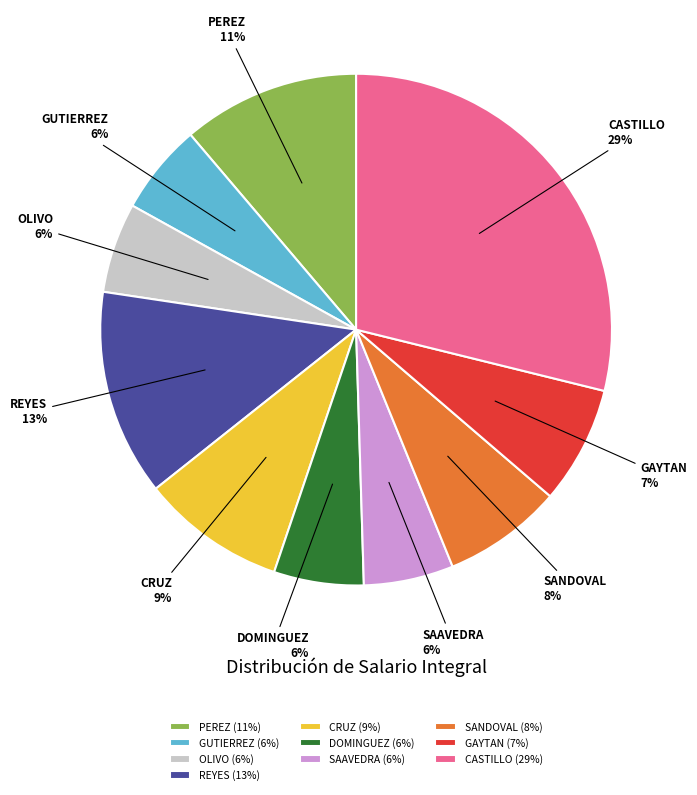

Do SAAVEDRA and CASTILLO together represent more than half of the pie?

No